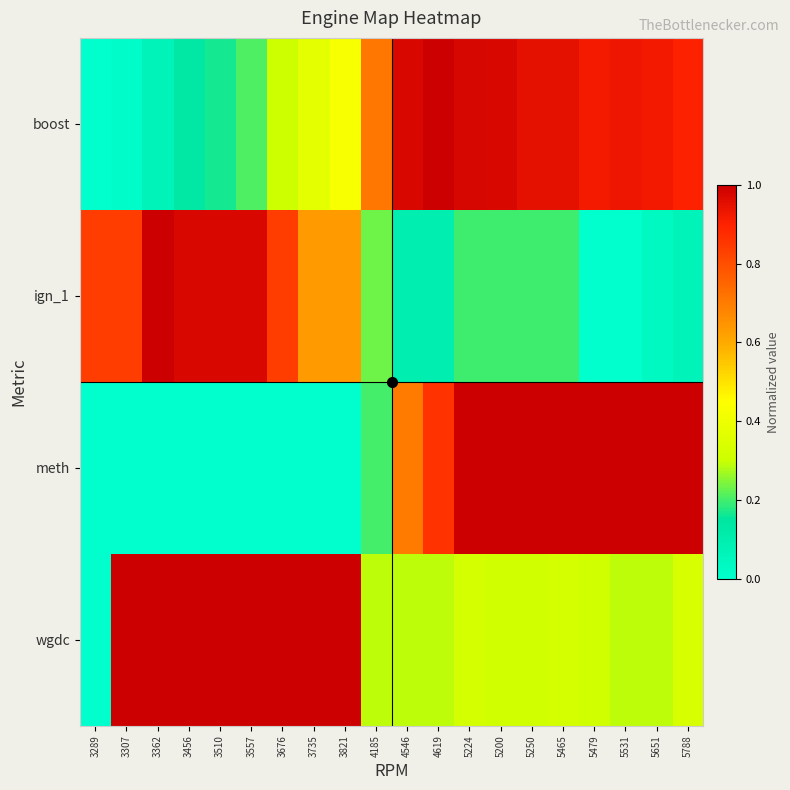

How many series are shown in this chart?

4